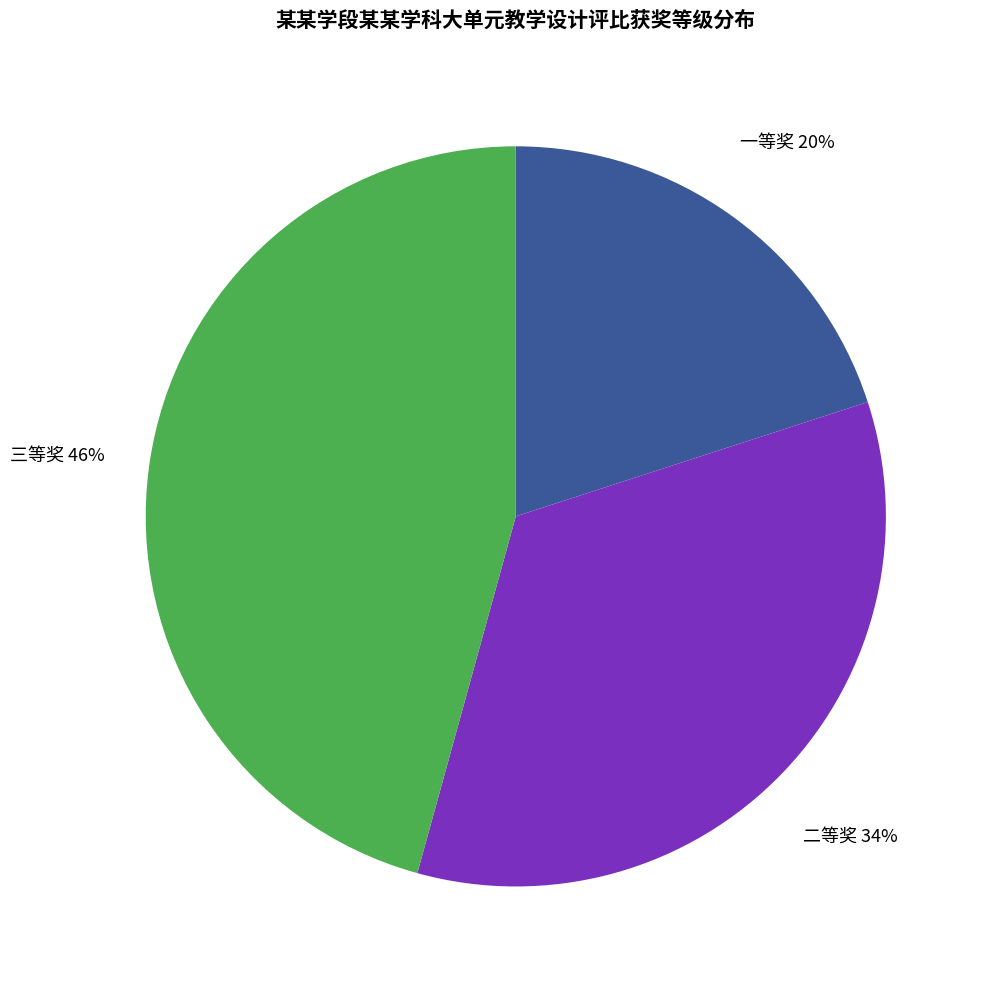

Is there any slice that represents more than half of the pie?

No